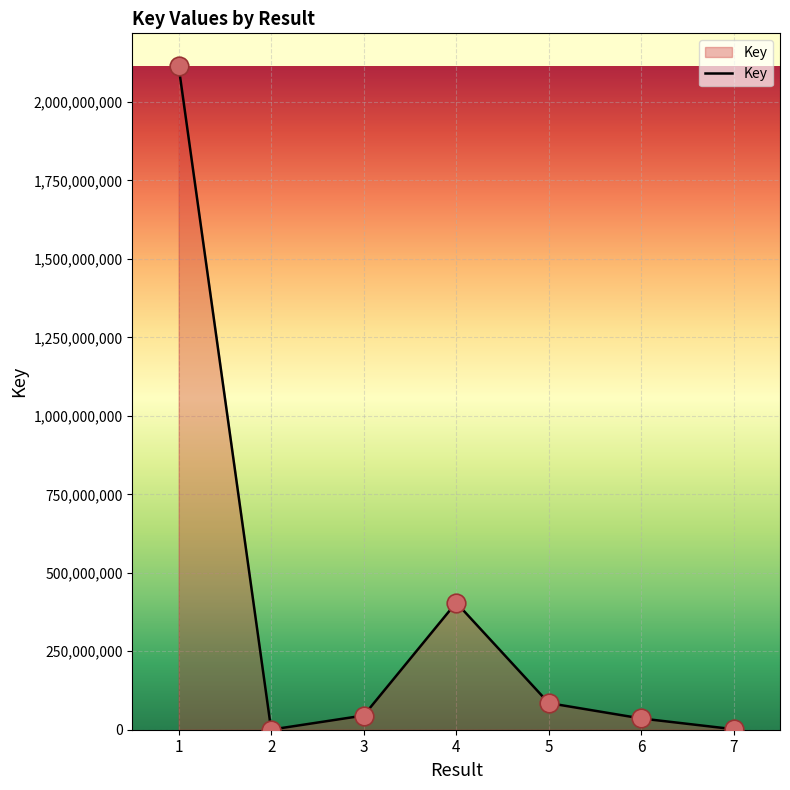

Approximately how many times larger is the value at 6 compared to 7?

22.2